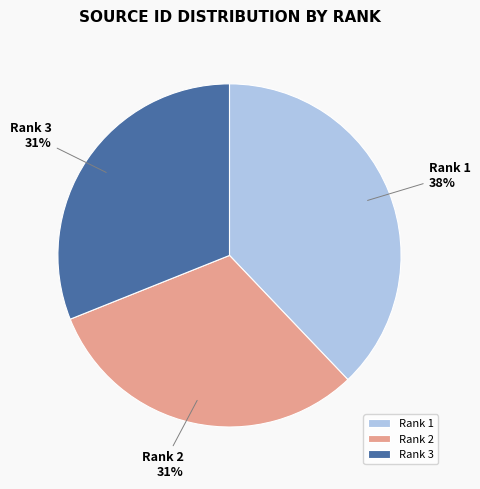

To the nearest percent, what portion does Rank 1 represent?

38%